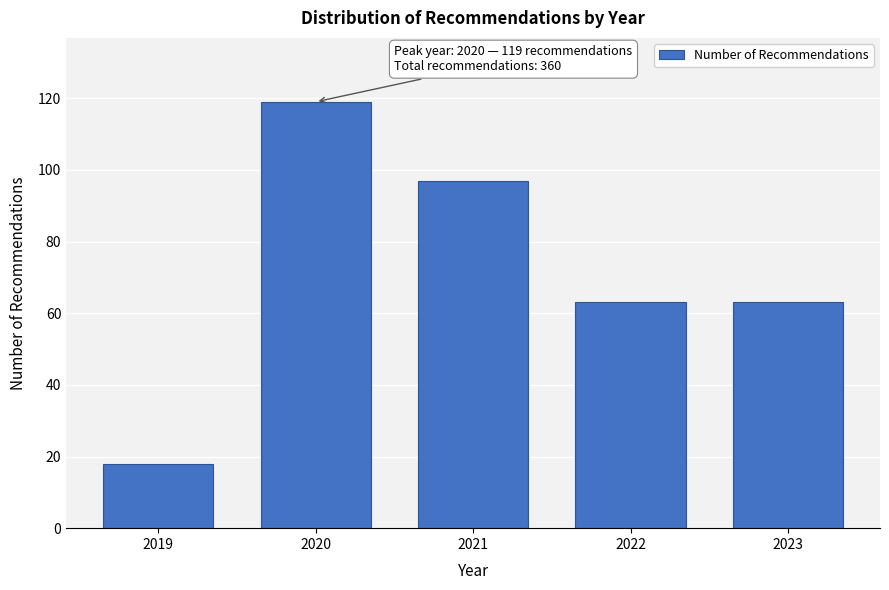

Reading right to left, extract all data points from this chart.

2023=63	2022=63	2021=97	2020=119	2019=18